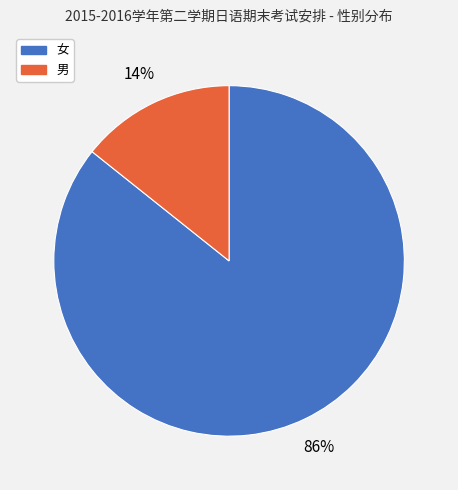

Is 女 the majority of the pie?

Yes